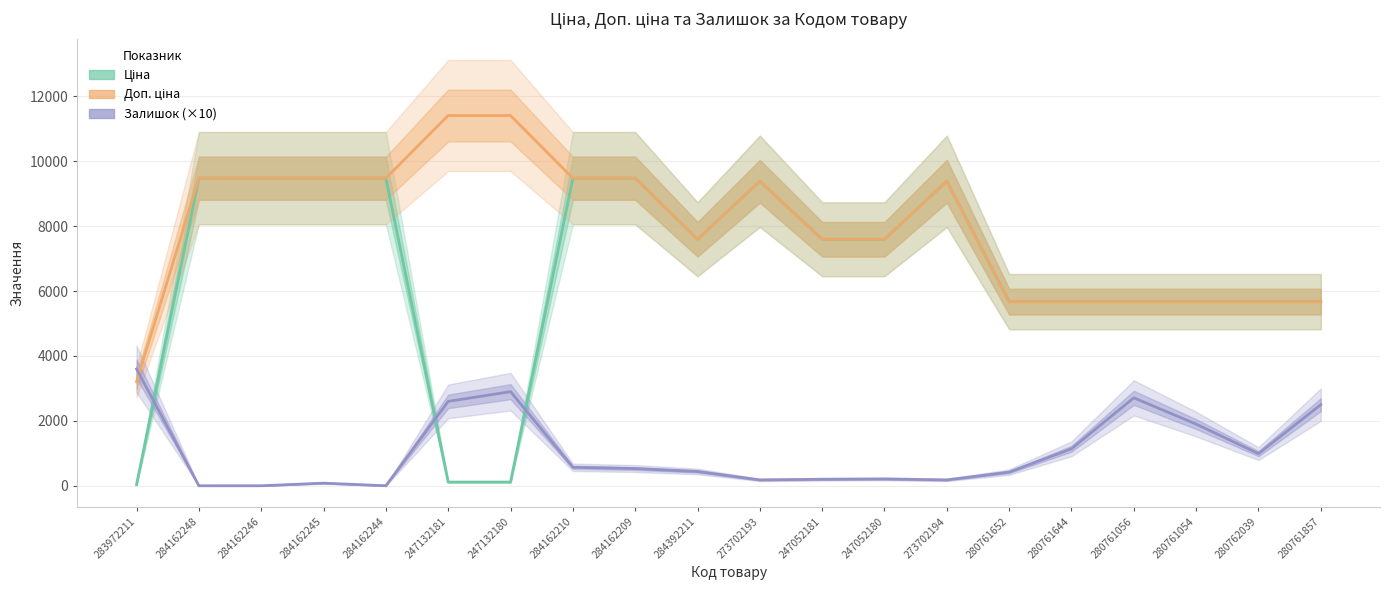

At which category is the sum across all series the highest?

284162210